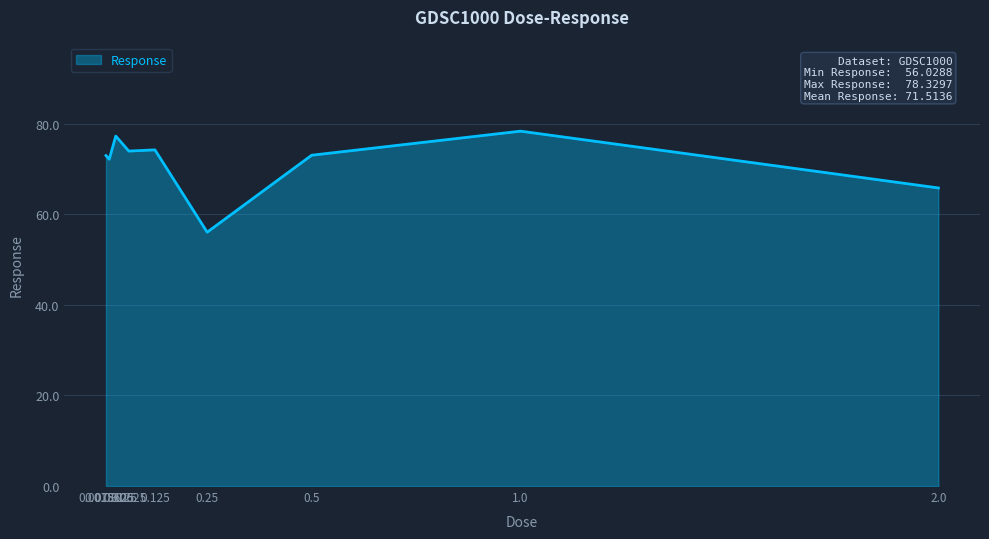

What is the greatest value displayed?

78.3